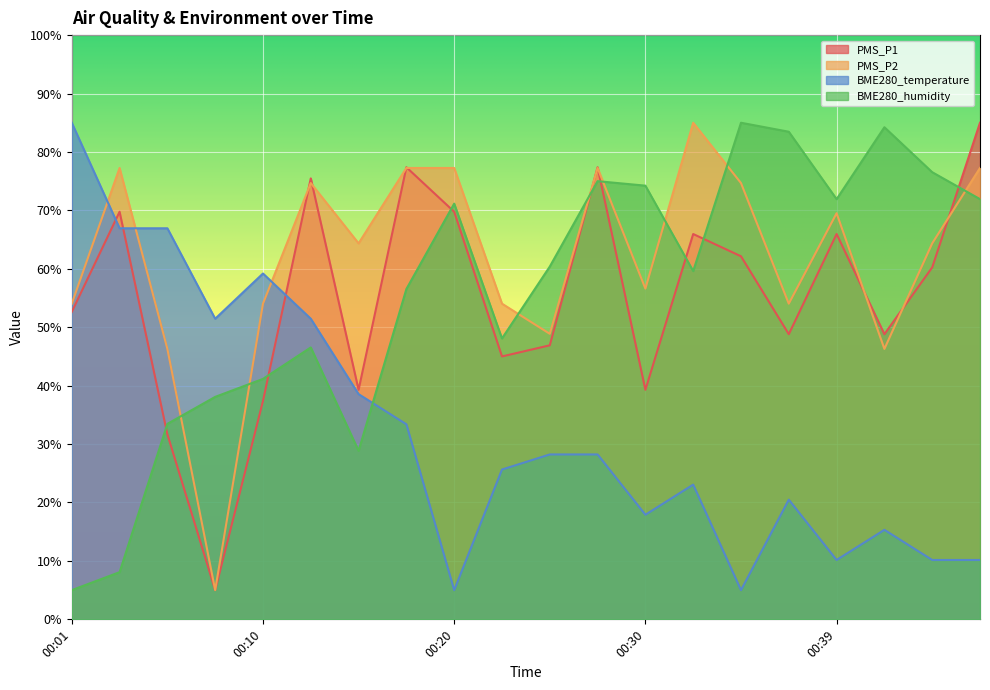

How many interior local valleys does the PMS_P1 series have?

6